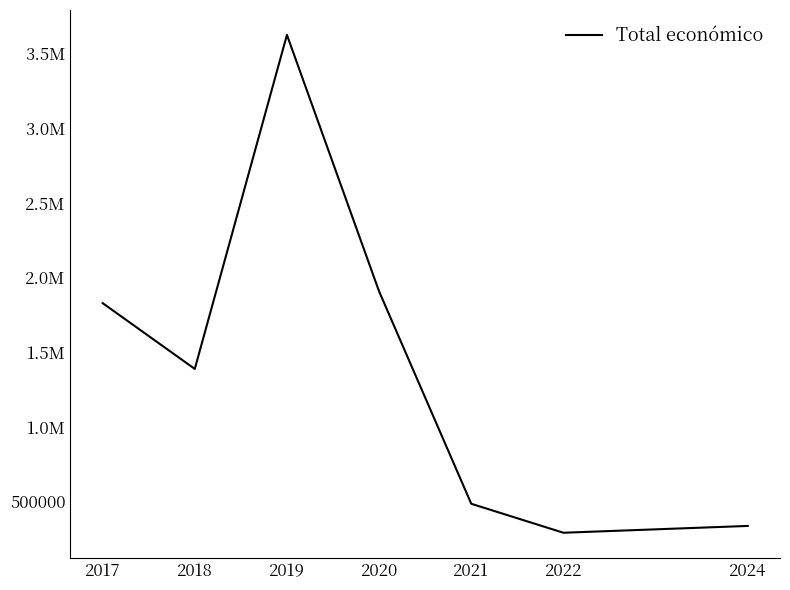

Reading left to right, list all the values displayed in this chart.

1828726.0	1387970.5	3624641.3	1906961.0	485043.0	290983.0	336598.0